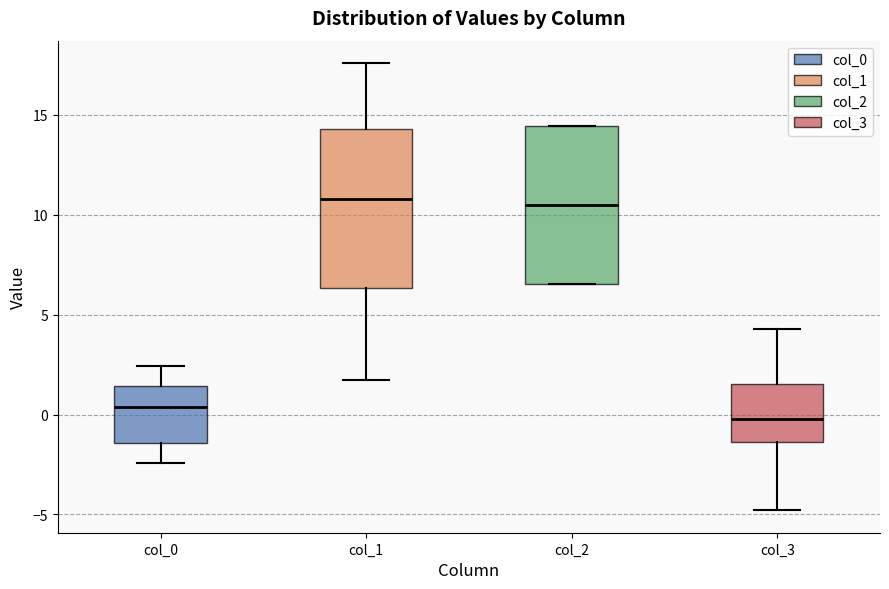

Reading left to right, transcribe this box plot: for each box, give where its median line is, the range the box spans, and where its two whiskers end, as read against the y-axis. The values are not printed on the chart, so give them approximately, as read against the axis.

col_0: median 0.5, box -1.5 to 1.5, whiskers -2.5 to 2.5
col_1: median 11.0, box 6.5 to 14.5, whiskers 1.5 to 17.5
col_2: median 10.5, box 6.5 to 14.5, whiskers 6.5 to 14.5
col_3: median 0.0, box -1.5 to 1.5, whiskers -5.0 to 4.5